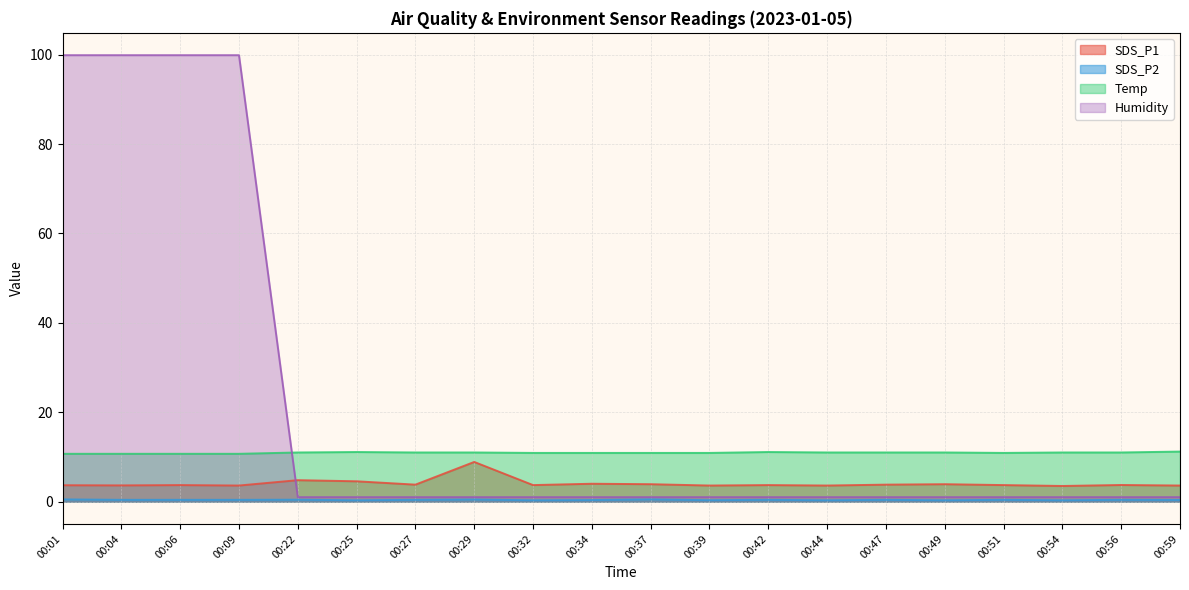

True or false: SDS_P2 and Humidity intersect in this chart.

False